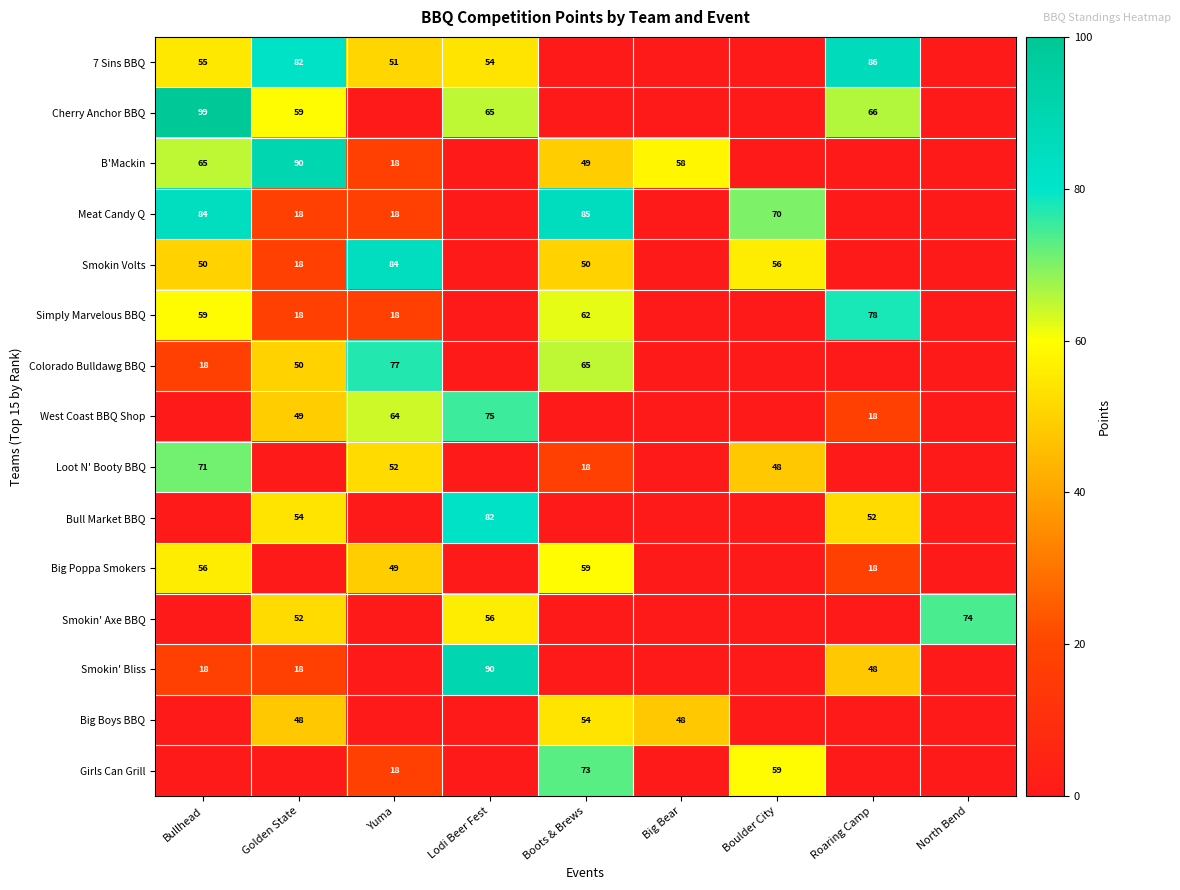

The Simply Marvelous BBQ series shows 62 at Boots & Brews. True or false?

True